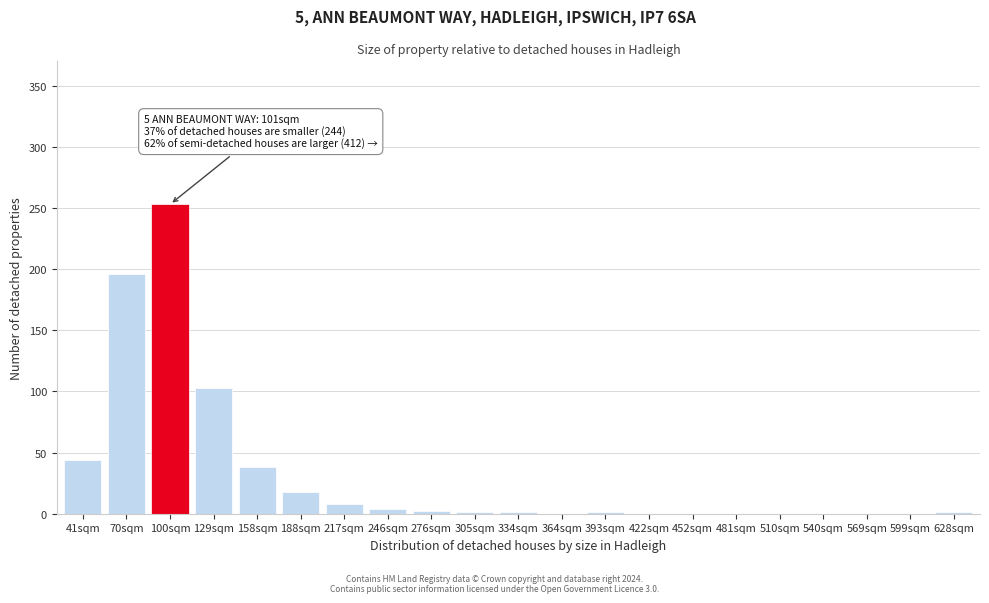

Which has a higher value, 41sqm or 129sqm?

129sqm